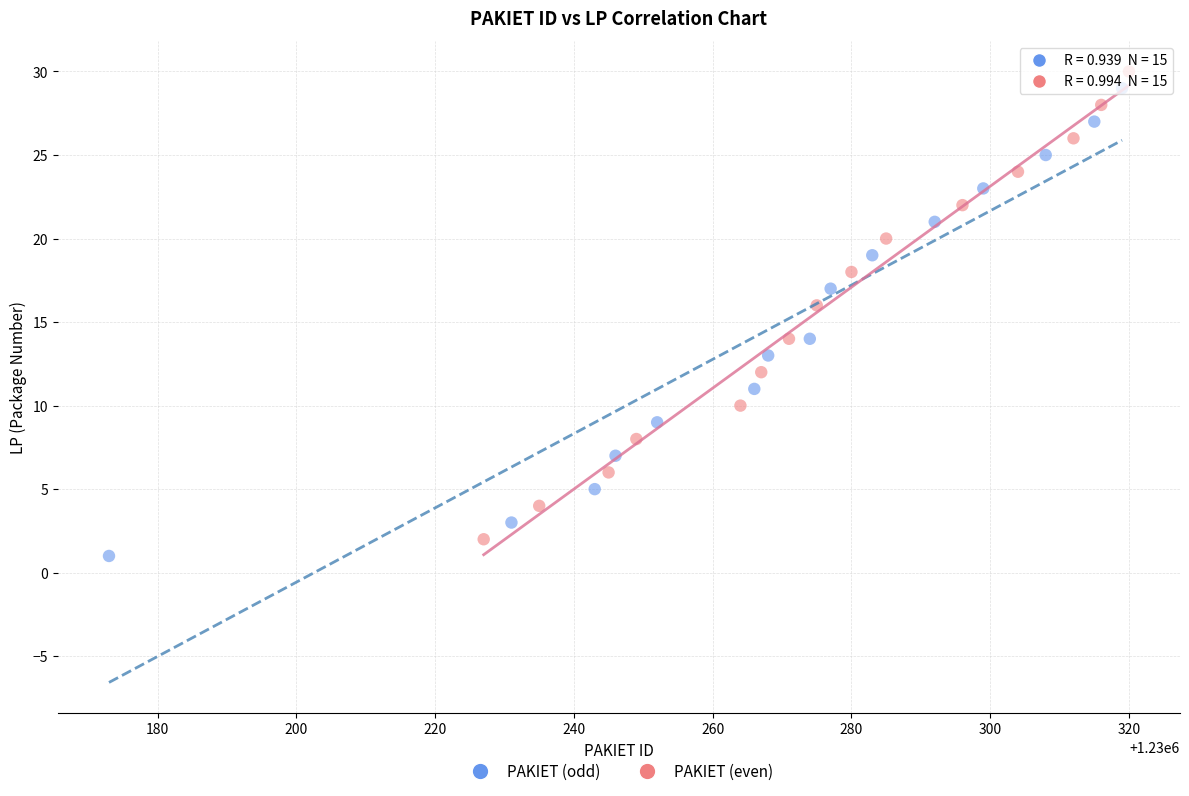

Which series reaches the minimum Y coordinate?

PAKIET (odd)